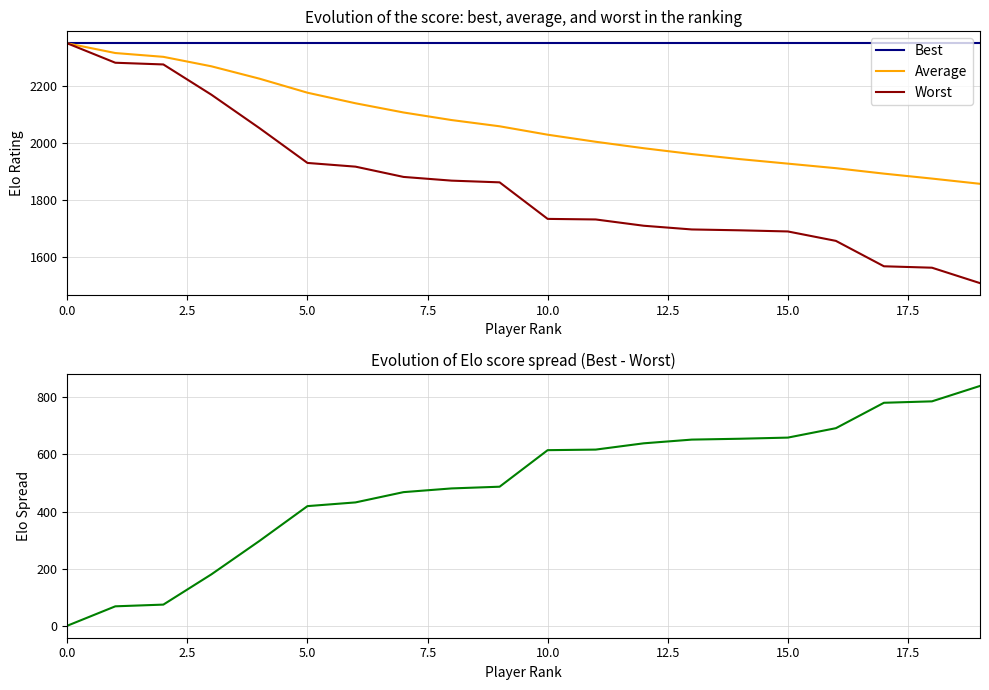

What is the value of the Best point at the 5th from the left?

2349.0